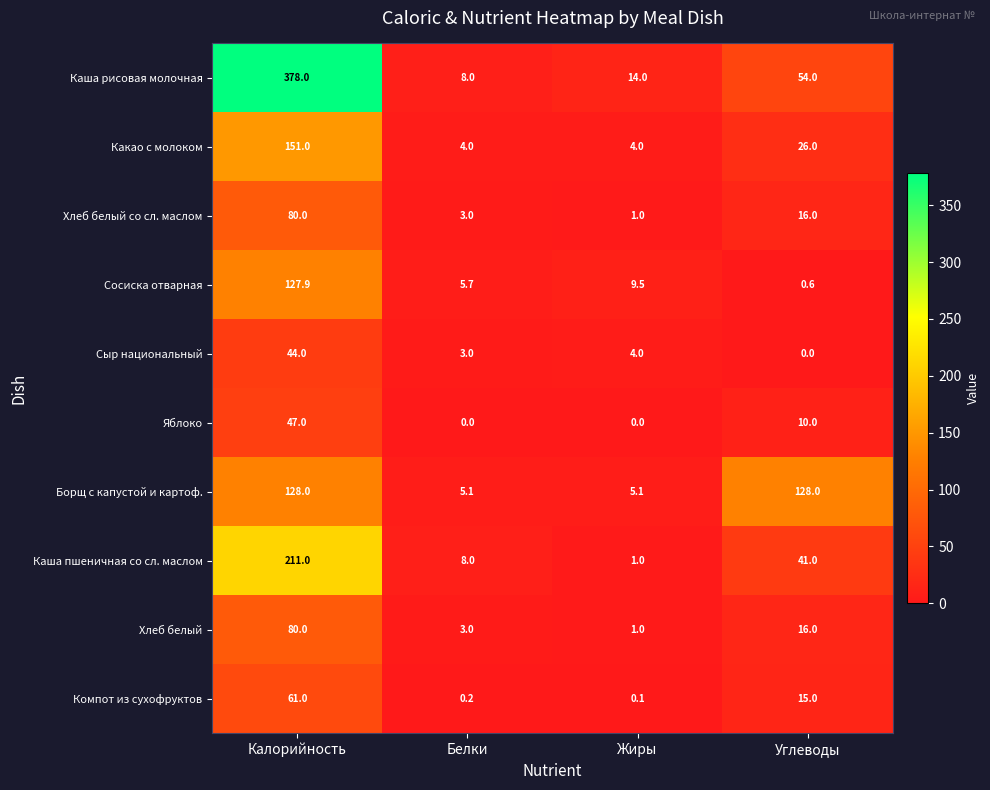

Rank the categories by Каша рисовая молочная value from highest to lowest.

Калорийность, Углеводы, Жиры, Белки